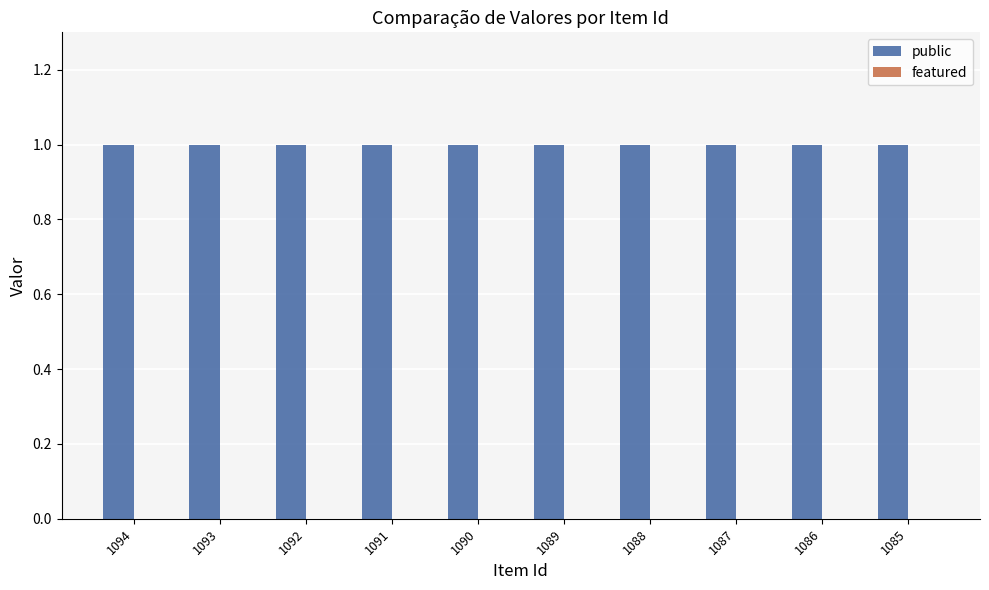

Reading left to right, extract all data points from this chart.

public: 1094=1	1093=1	1092=1	1091=1	1090=1	1089=1	1088=1	1087=1	1086=1	1085=1
featured: 1094=0	1093=0	1092=0	1091=0	1090=0	1089=0	1088=0	1087=0	1086=0	1085=0